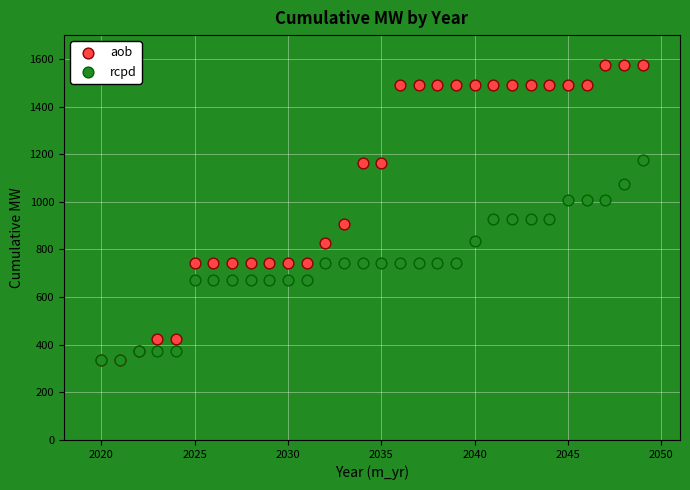

Which series contains the highest Y value?

aob